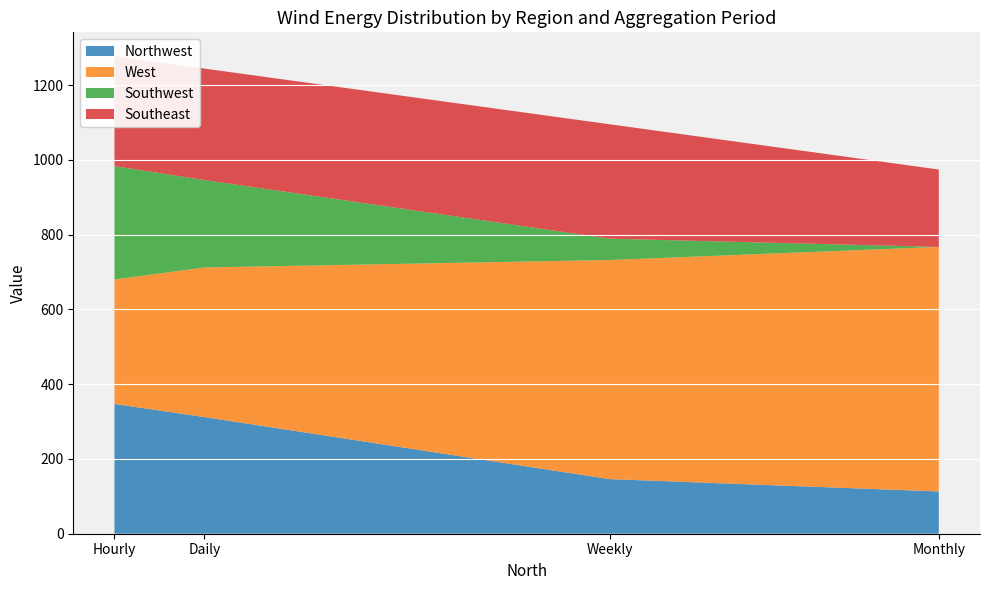

Reading left to right, list all the values displayed in this chart.

Northwest: Hourly=347	Daily=312	Weekly=146	Monthly=113
West: Hourly=333	Daily=400	Weekly=586	Monthly=654
Southwest: Hourly=303	Daily=234	Weekly=57	Monthly=0
Southeast: Hourly=294	Daily=298	Weekly=306	Monthly=207